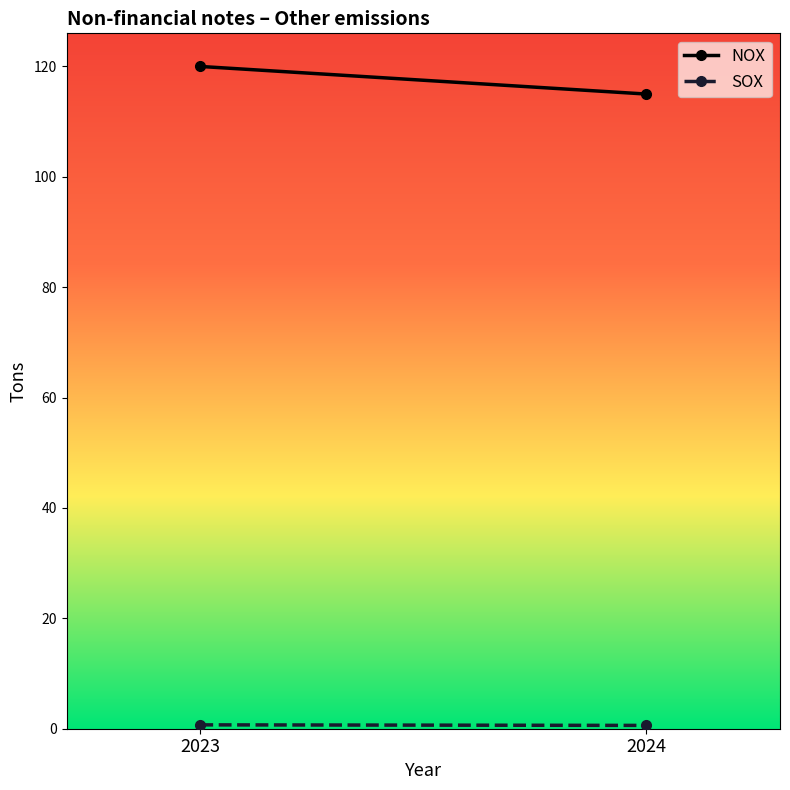

Reading right to left, extract all data points from this chart.

NOX: 2024=115.0	2023=120.0
SOX: 2024=0.6	2023=0.7